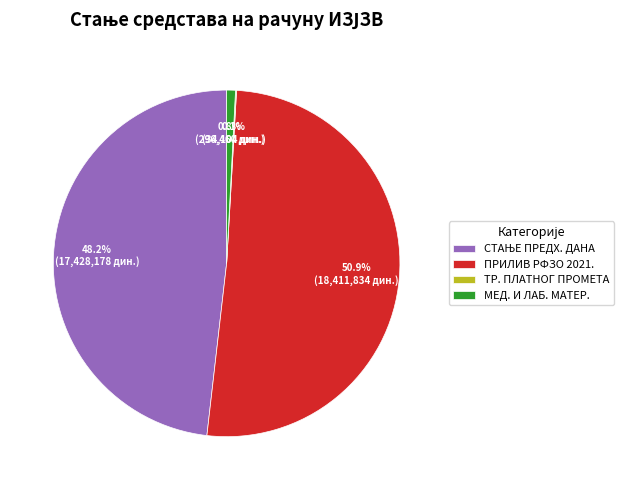

Does any single category account for the majority?

Yes